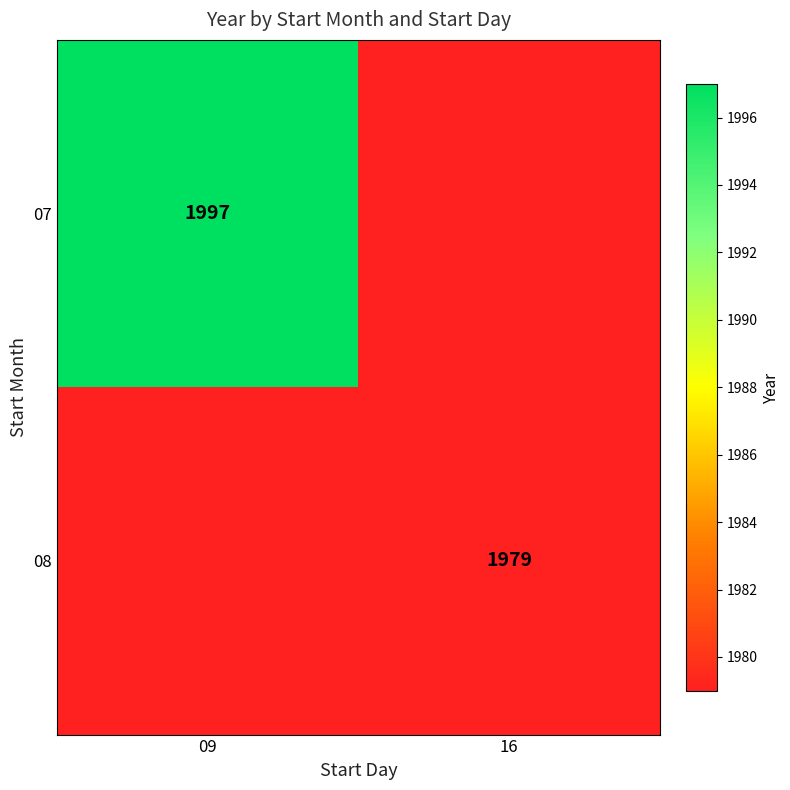

The 07 series shows 1997 at 09. True or false?

True